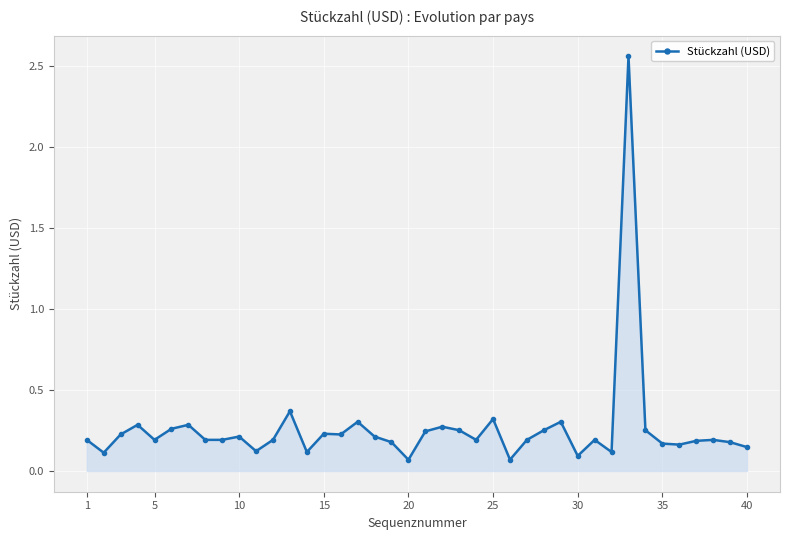

True or false: there are more than 2 points higher than both neighbors.

True